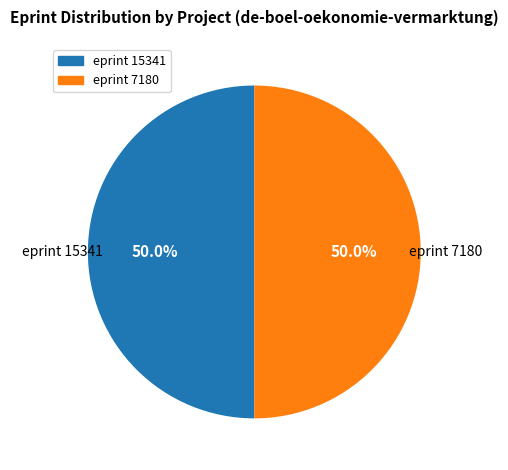

How many segments does this pie chart have?

2